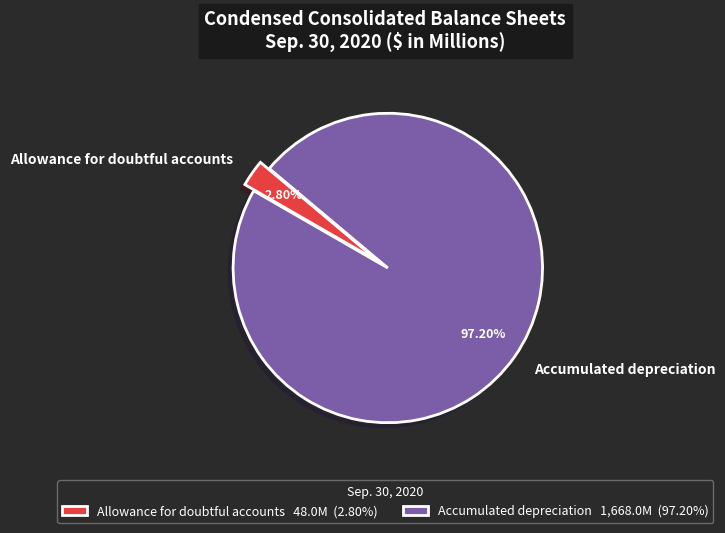

How many segments does this pie chart have?

2